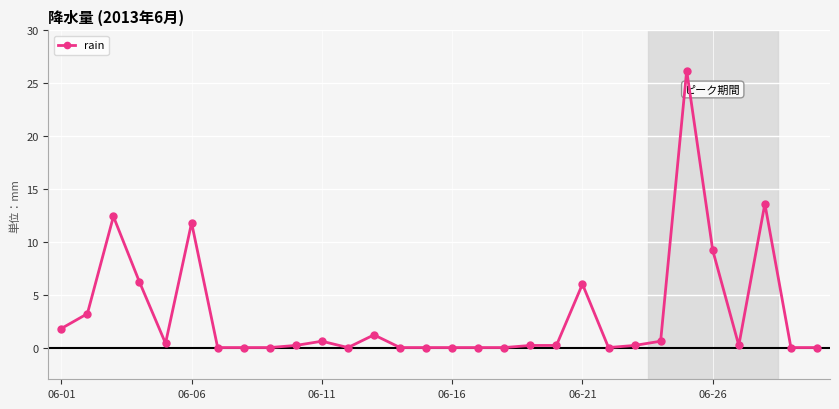

True or false: the data has more than 0 interior local peaks.

True